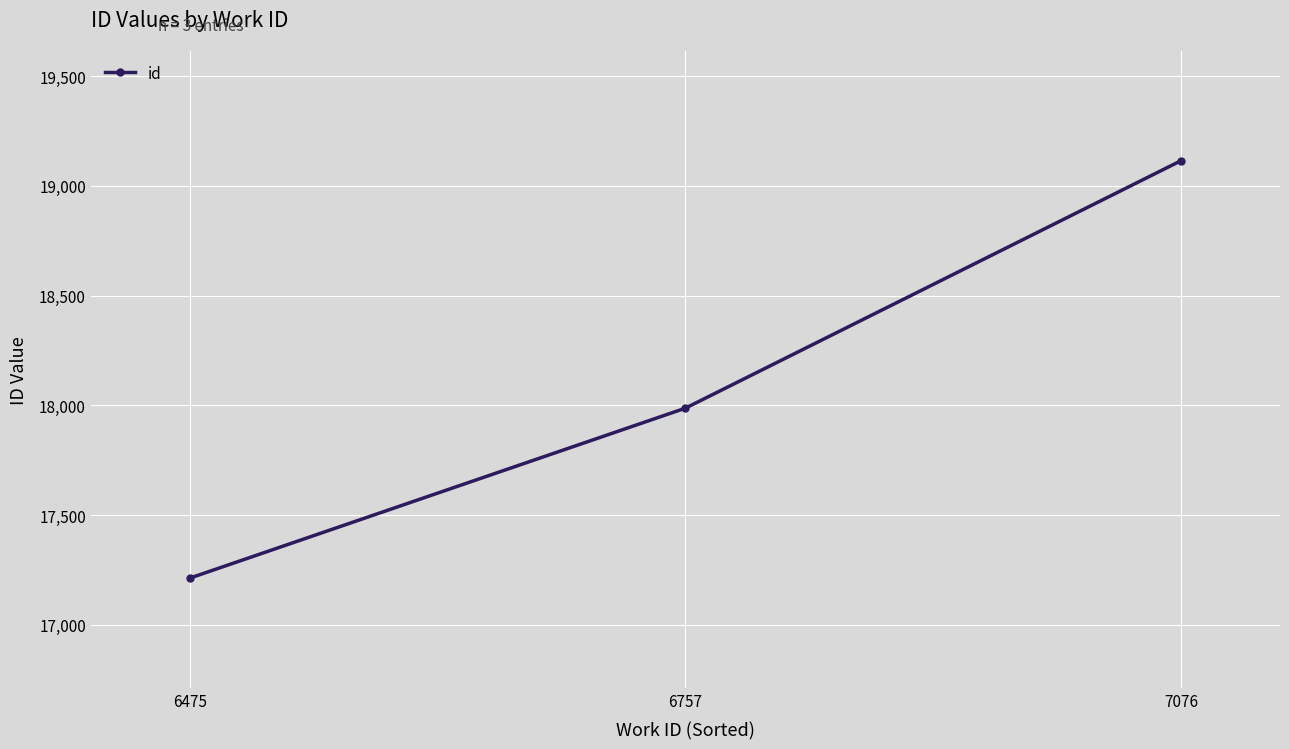

How many values are below 17987?

1